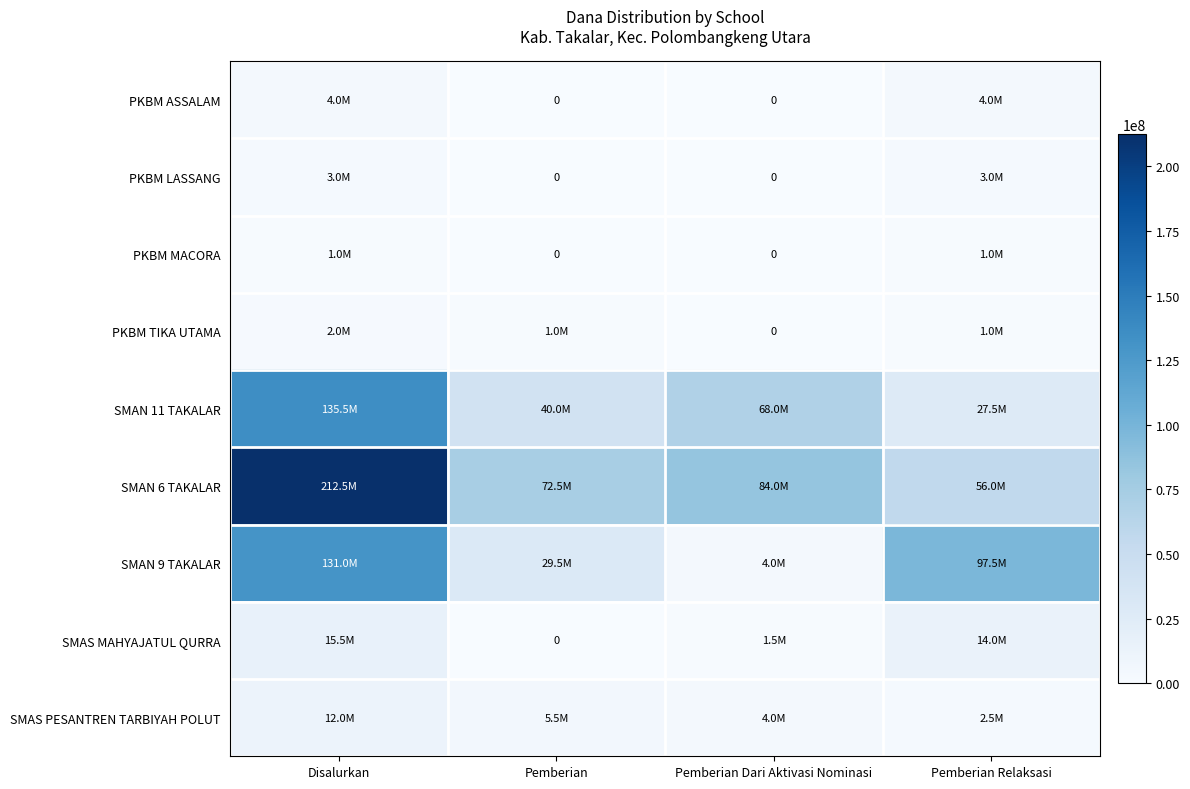

At which category is the sum across all series the highest?

Disalurkan